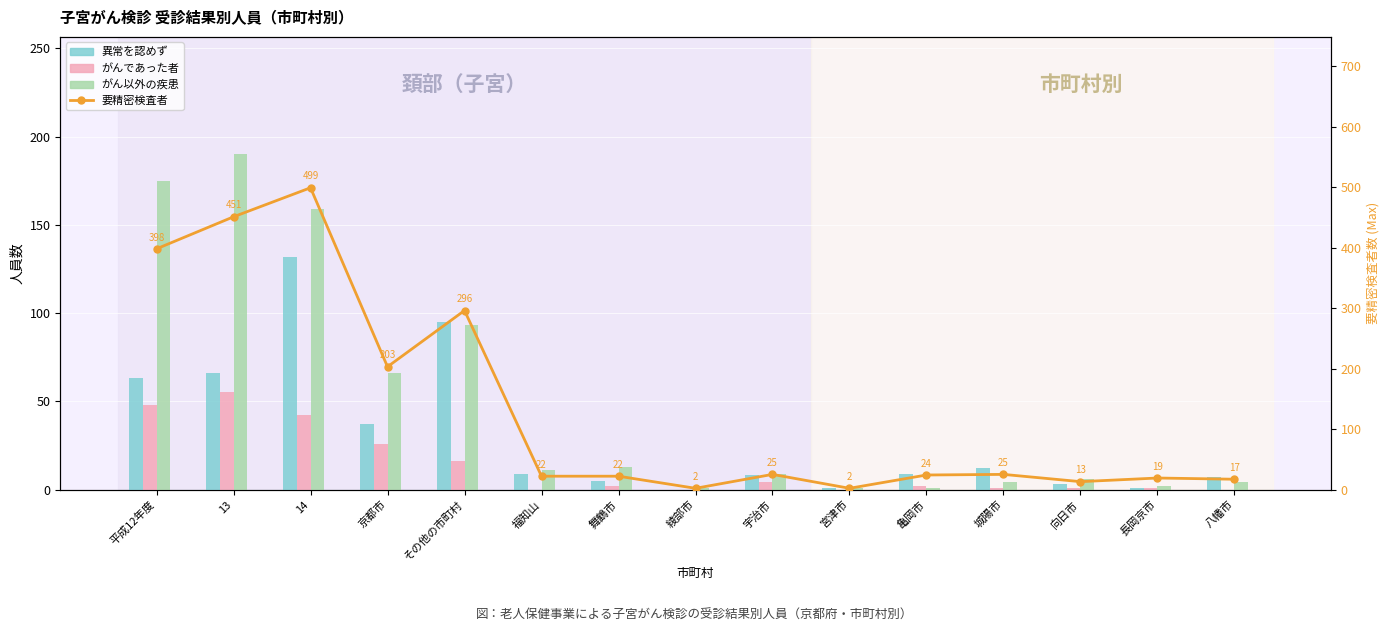

What is the difference between the maximum and minimum values in the 要精密検査者 series?

497